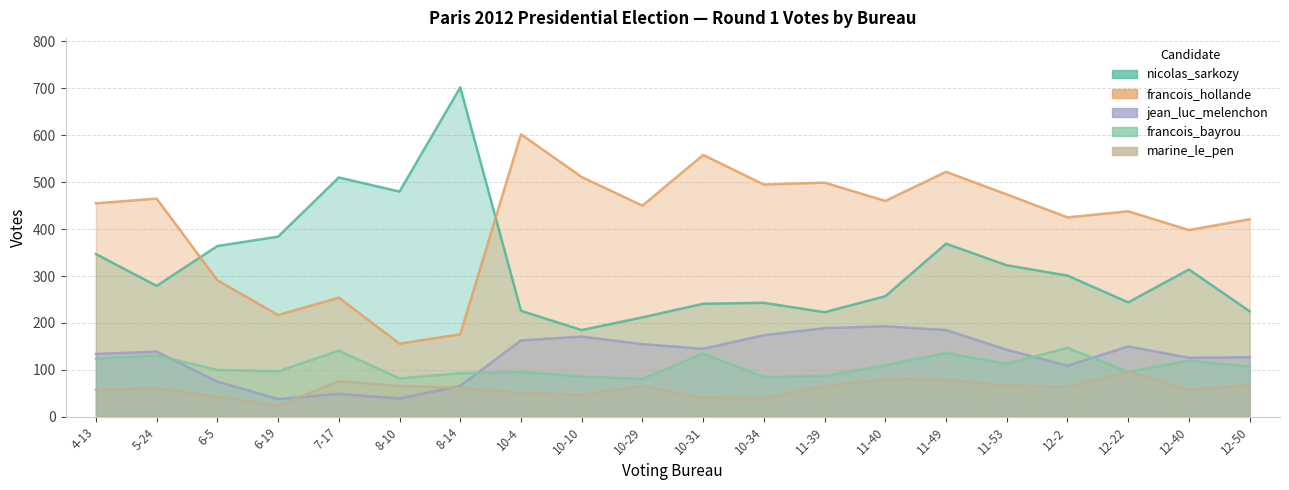

How many lines are shown in the chart?

5